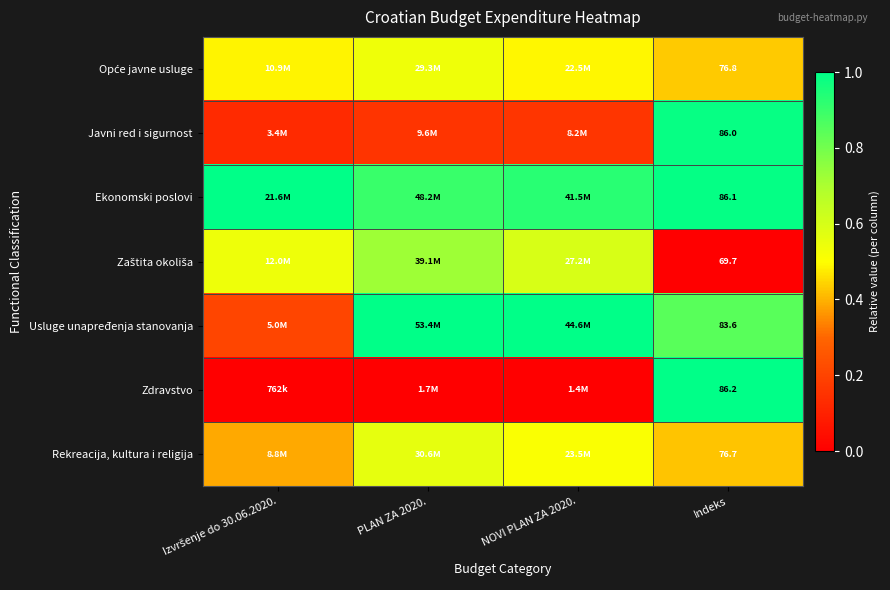

At which category is the sum across all series the highest?

Indeks